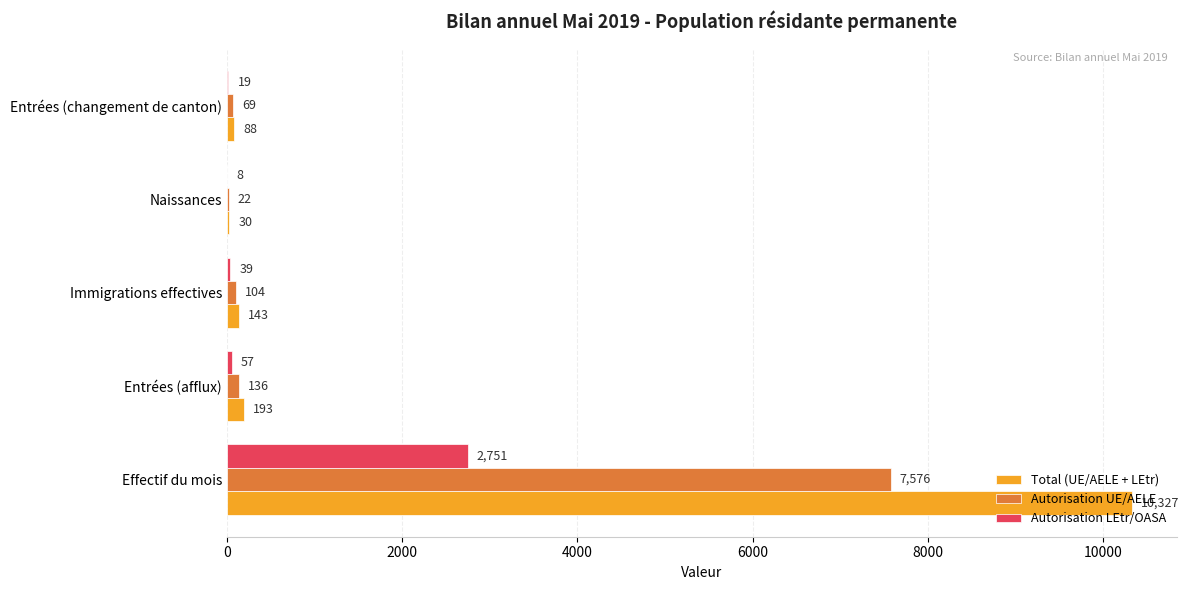

The value of Autorisation LEtr/OASA at Entrées (changement de canton) is 19. True or false?

True